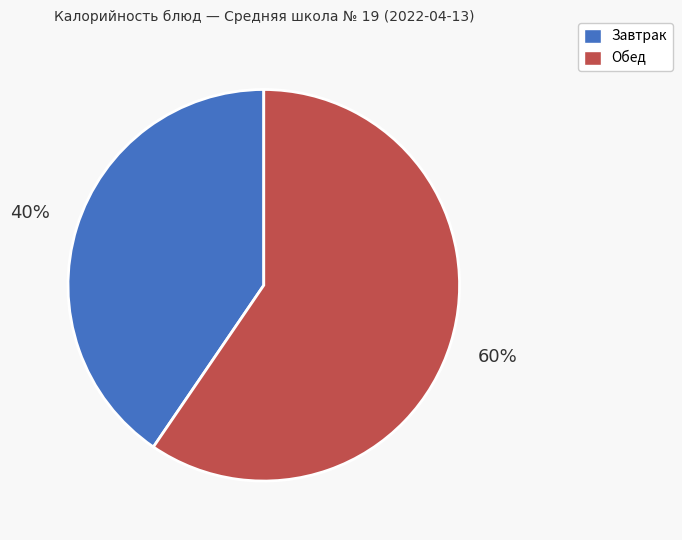

Does any single category account for the majority?

Yes